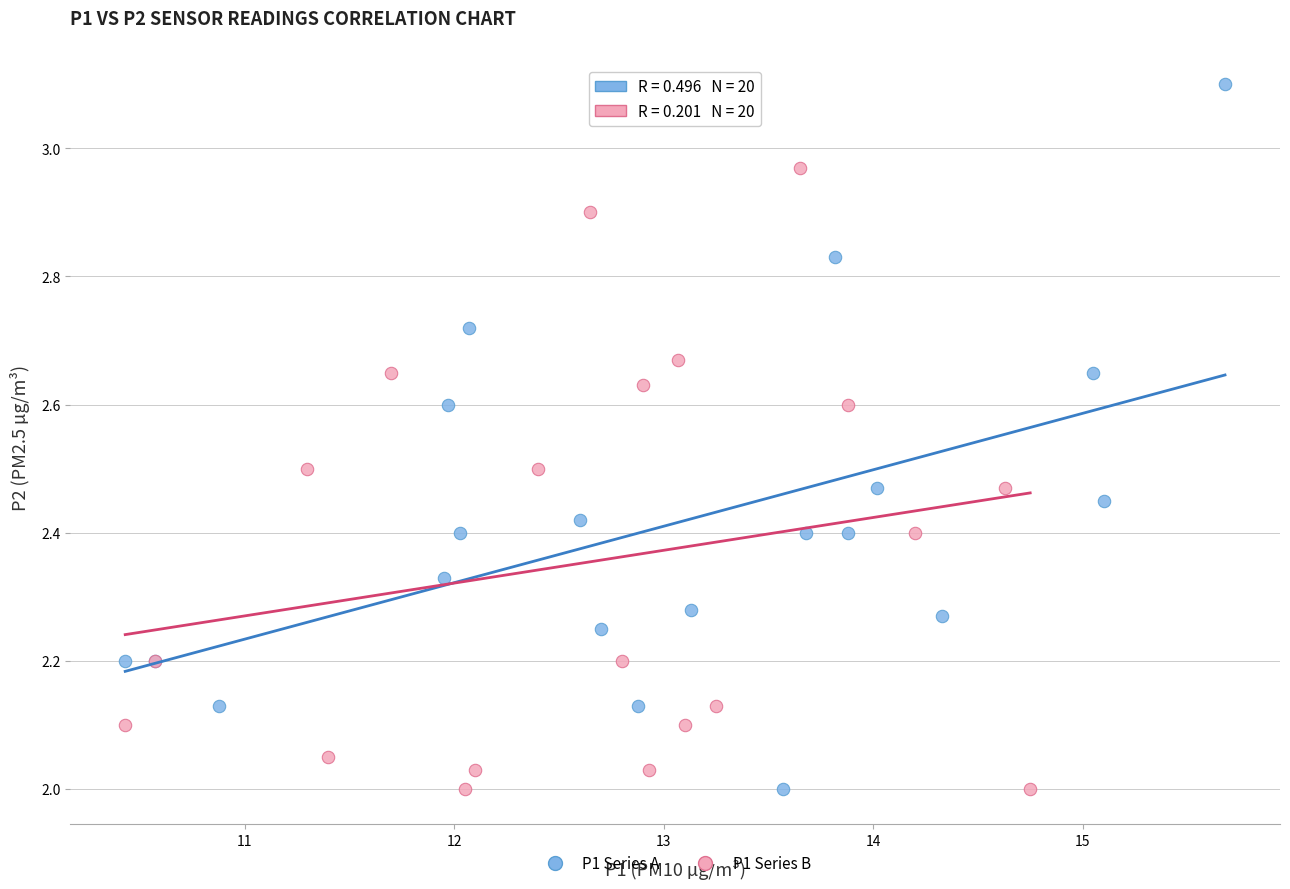

Which series has the widest spread of Y values?

P1 Series A